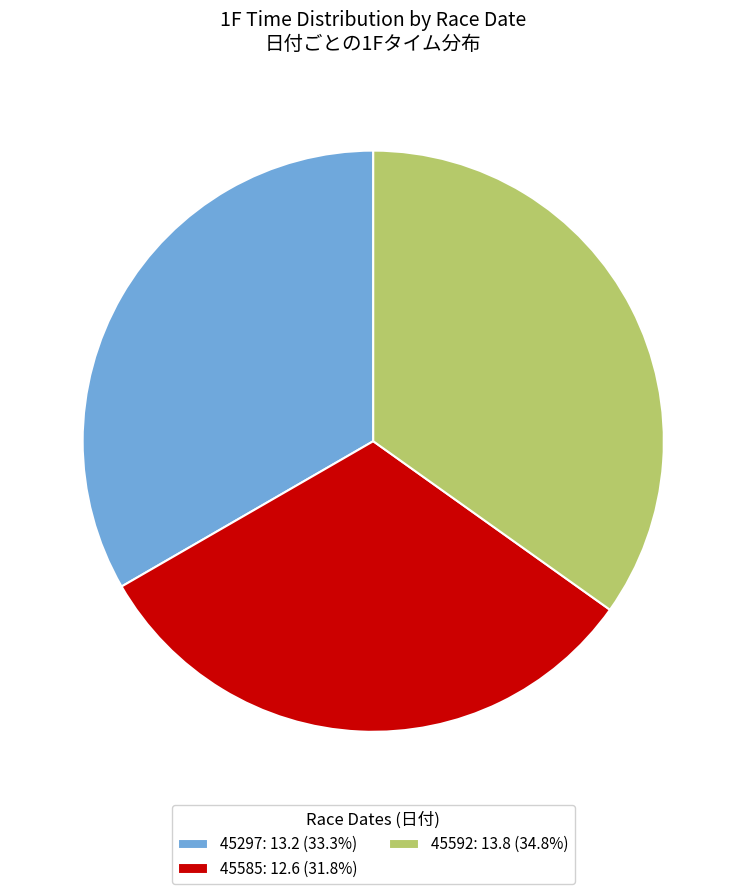

True or false: 45297 accounts for 33% of the total.

True